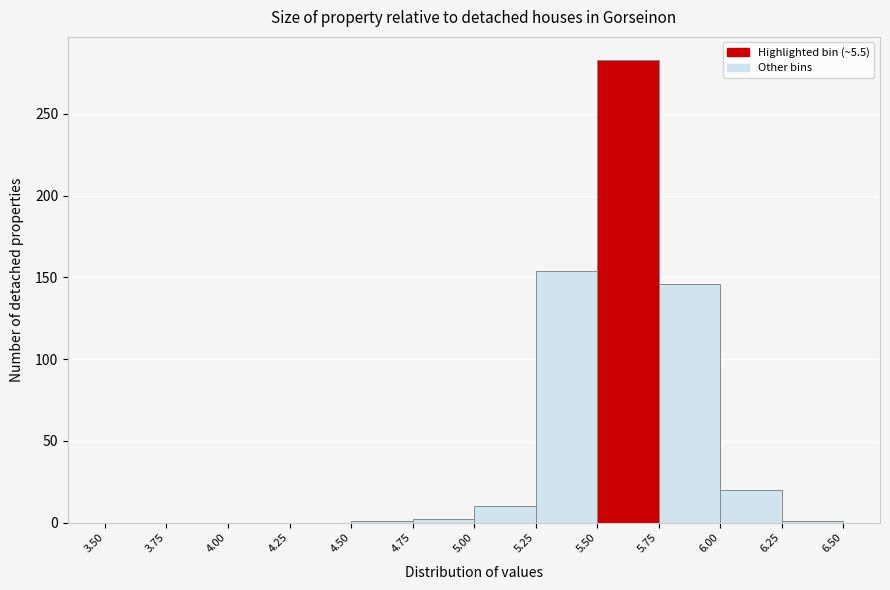

What is the height of the bar covering 5.50 to 5.75 on the x-axis? The values are not printed on the chart, so give them approximately, as read against the axis.

285